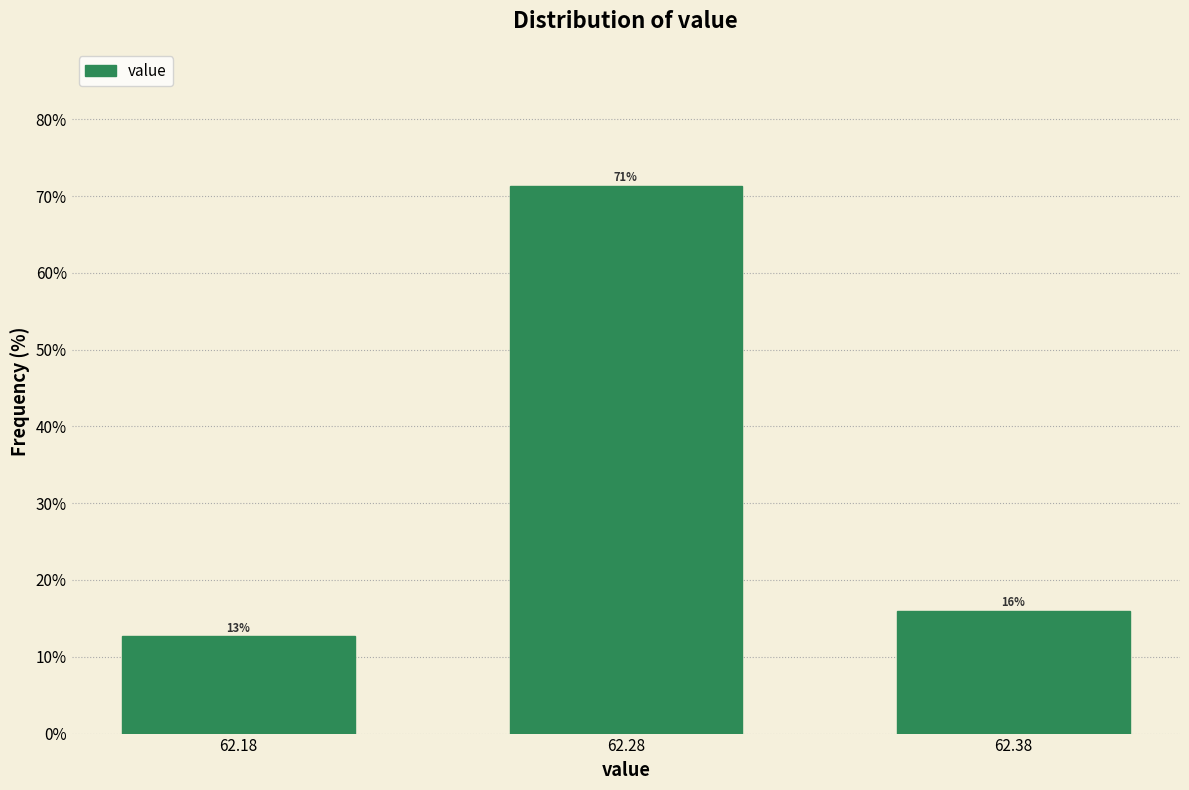

True or false: the data shows 25.2 at 62.38.

False